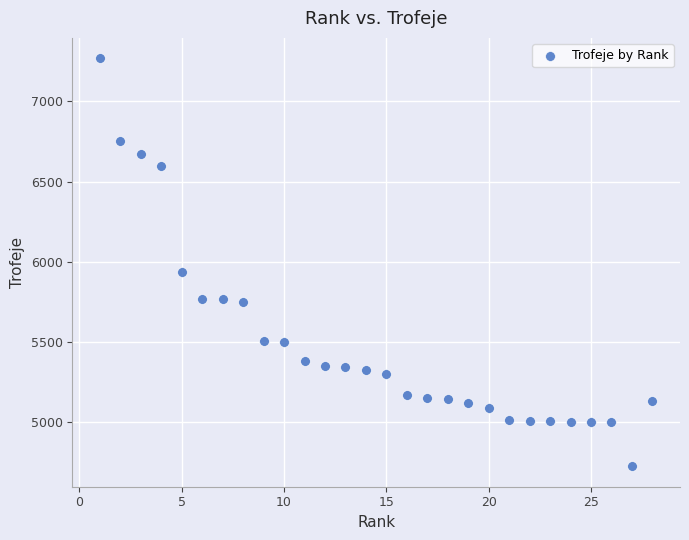

What Y value in the scatter plot is closest to 5997?

5934